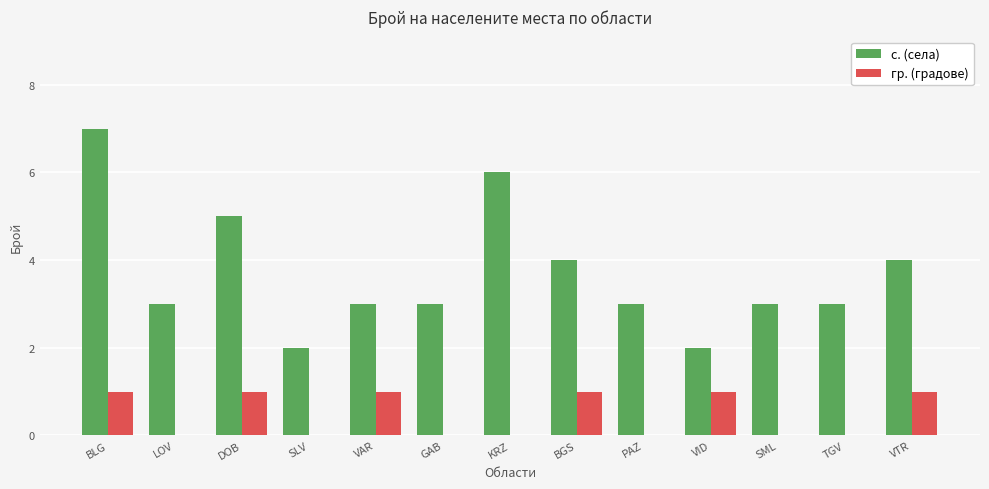

What is the sum of all гр. (градове) values?

6